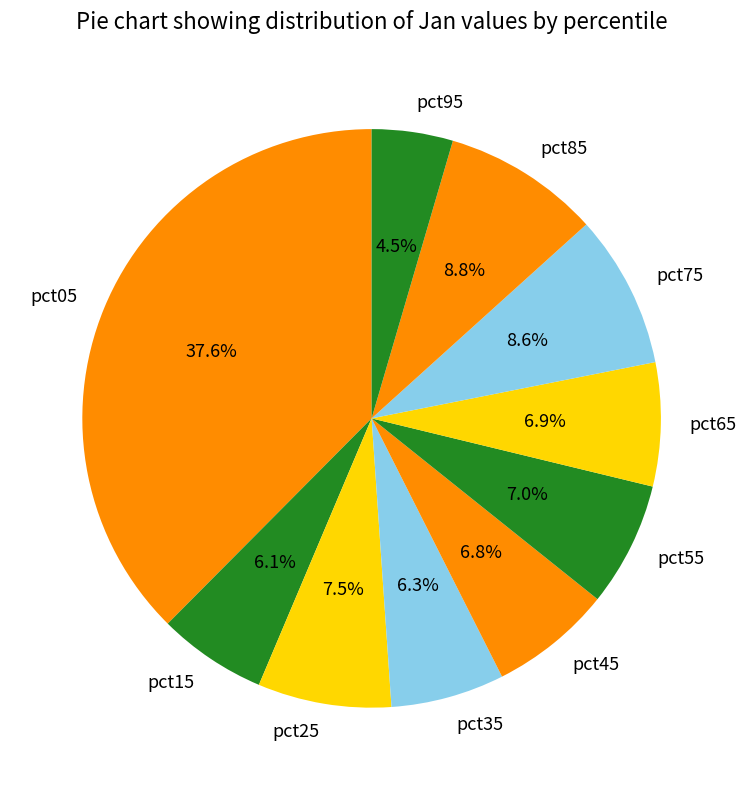

To the nearest percent, what percentage of the pie is pct05?

38%